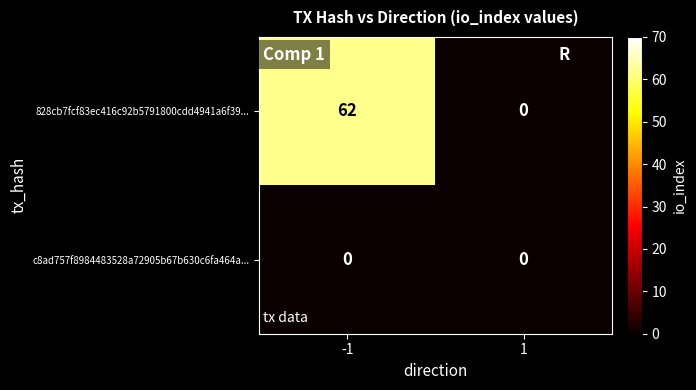

Which series has the largest range (max minus min)?

828cb7fcf83ec416c92b5791800cdd4941a6f39...